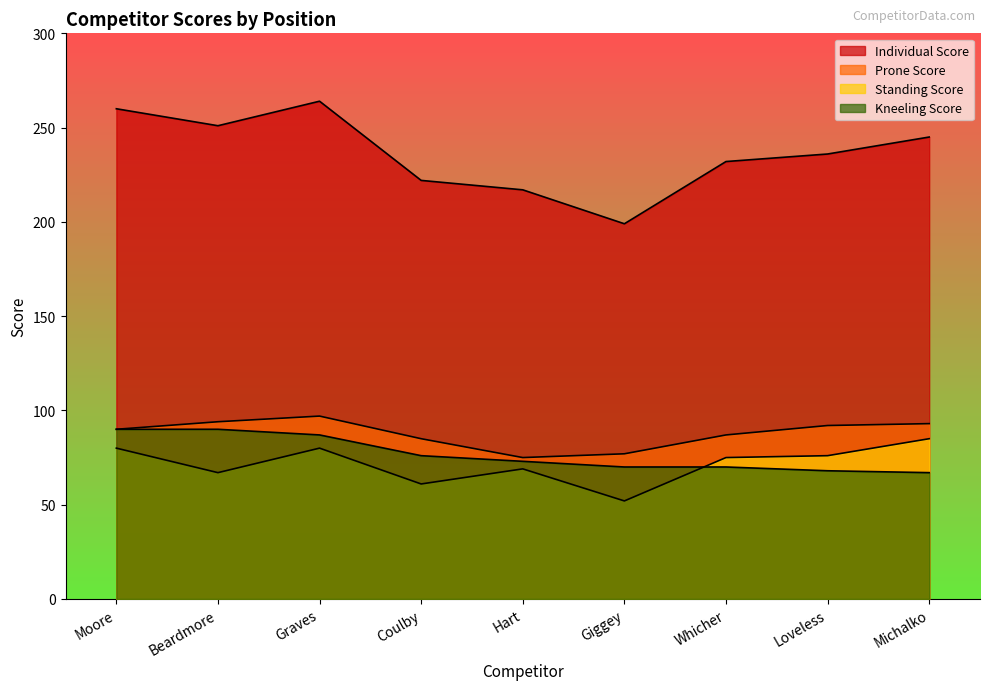

True or false: Kneeling Score has more than 1 interior local peaks.

False